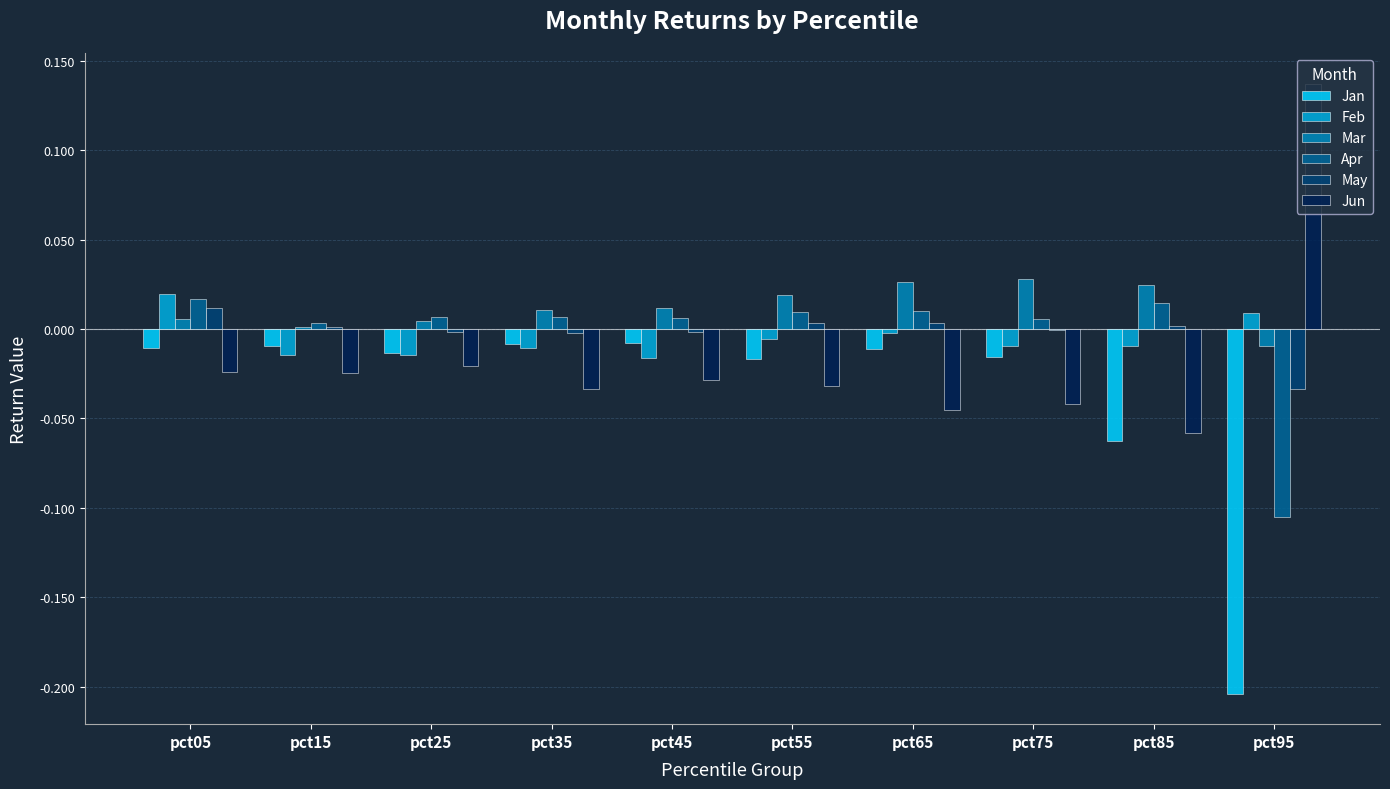

Which label corresponds to the largest value in the chart?

pct95